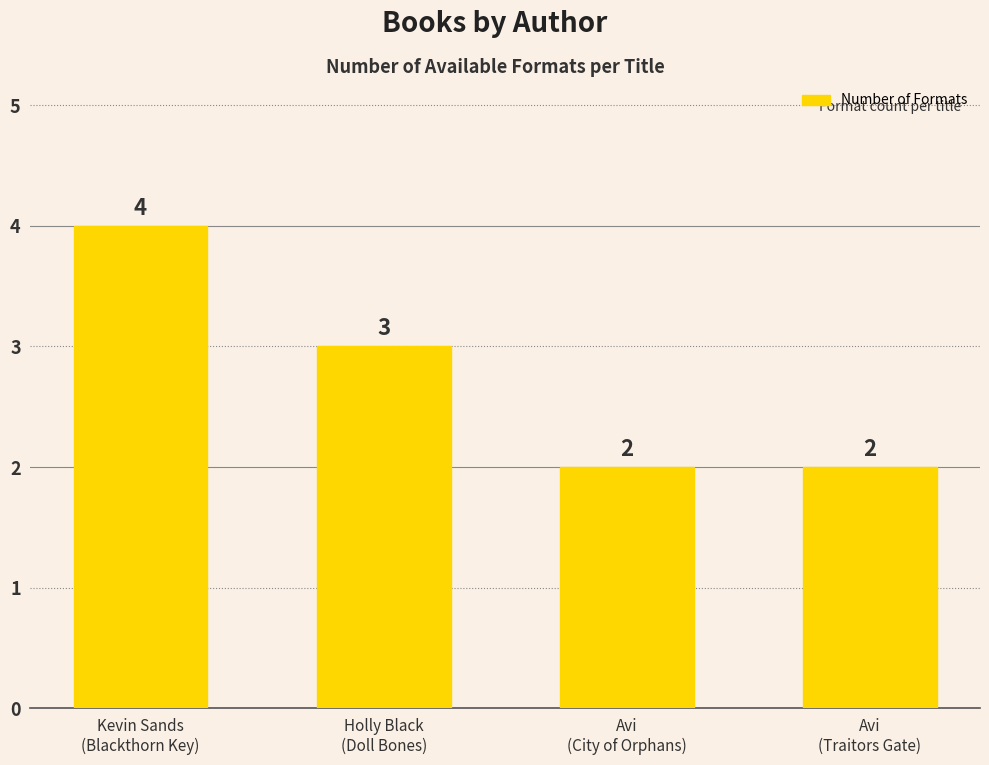

How many values are between 2 and 4?

4